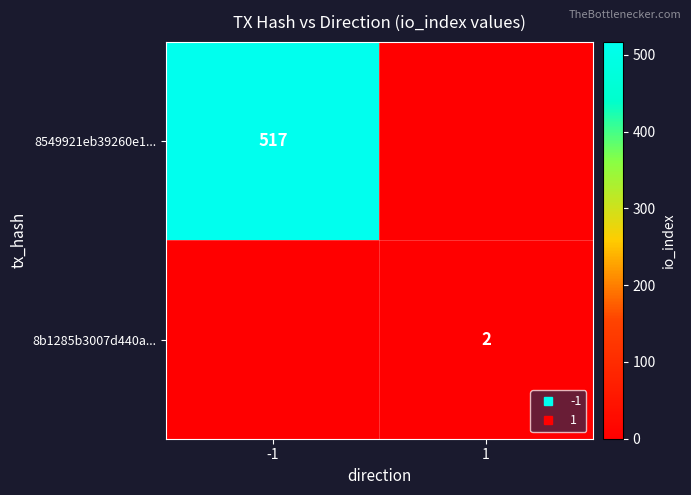

The 8b1285b3007d440a... series shows 1 at 1. True or false?

False